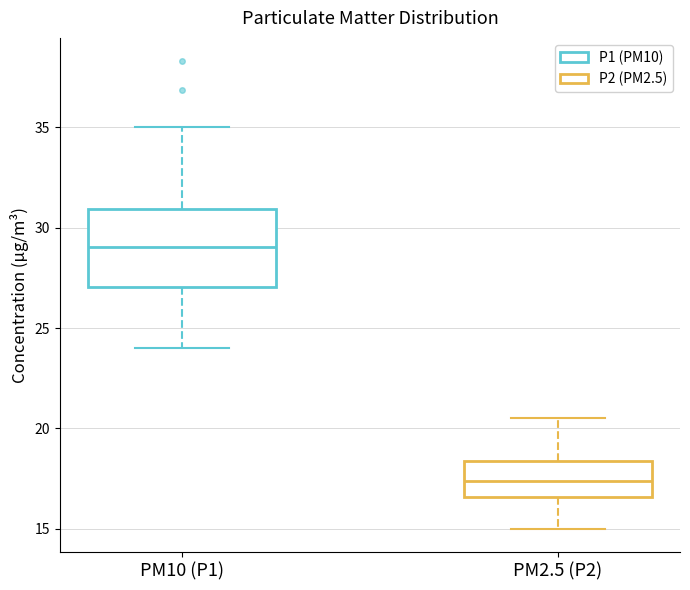

Reading left to right, transcribe this box plot: for each box, give where its median line is, the range the box spans, and where its two whiskers end, as read against the y-axis. The values are not printed on the chart, so give them approximately, as read against the axis.

PM10 (P1): median 29.0, box 27.0 to 31.0, whiskers 24.0 to 35.0
PM2.5 (P2): median 17.5, box 16.5 to 18.5, whiskers 15.0 to 20.5